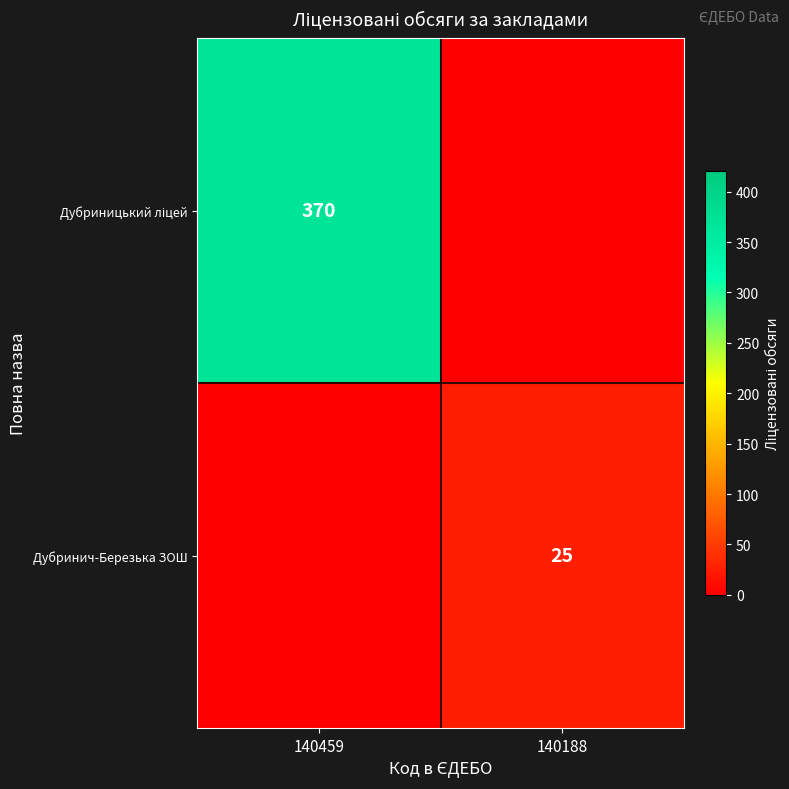

Which label corresponds to the smallest value in the chart?

140188